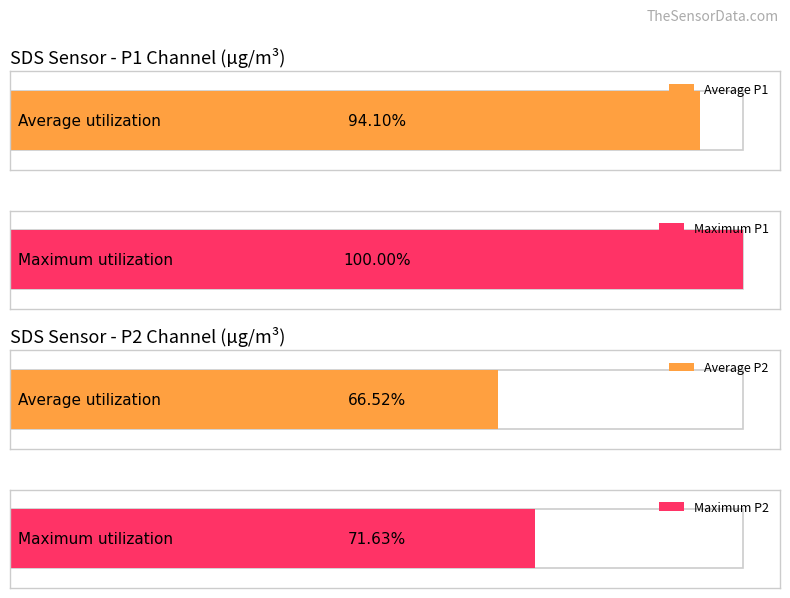

Rank the series by their average value, from highest to lowest.

SDS_P1, SDS_P2